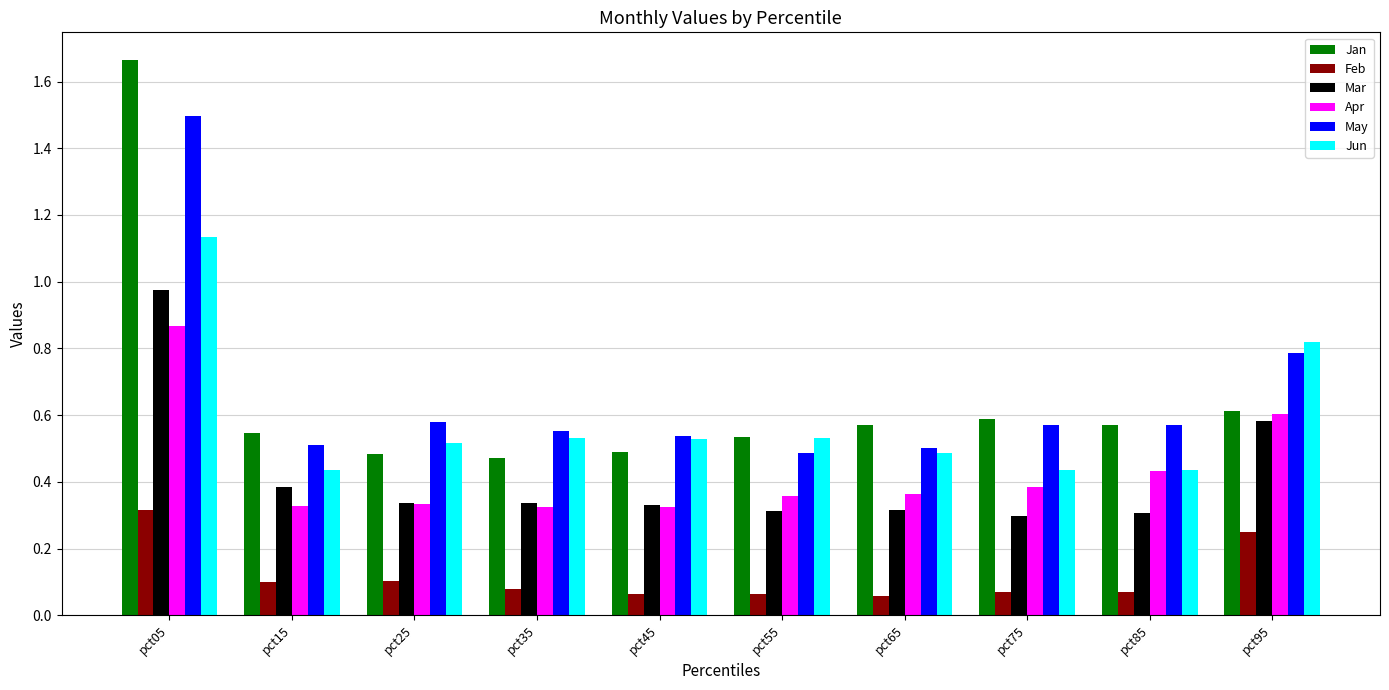

What are all the series names shown in the legend?

Jan, Feb, Mar, Apr, May, Jun